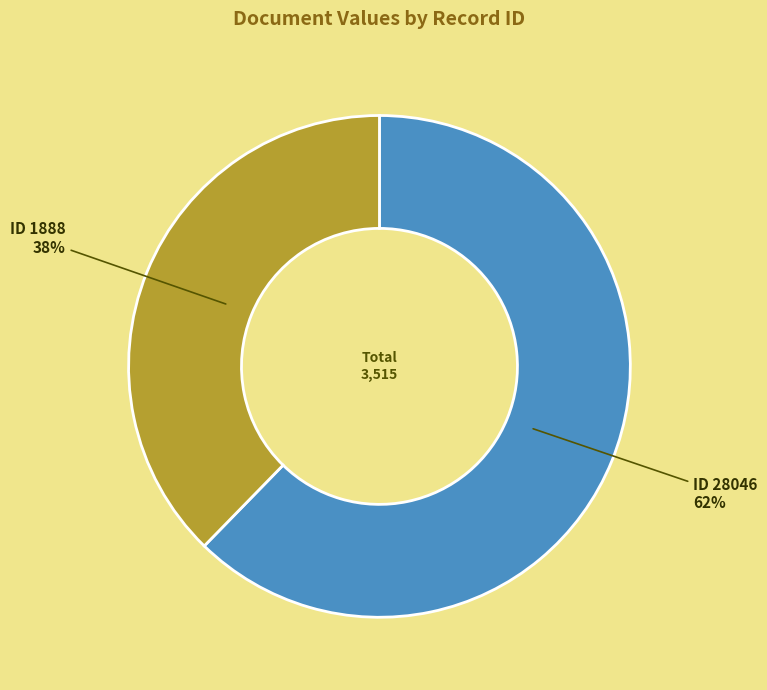

How many slices are in this pie chart?

2